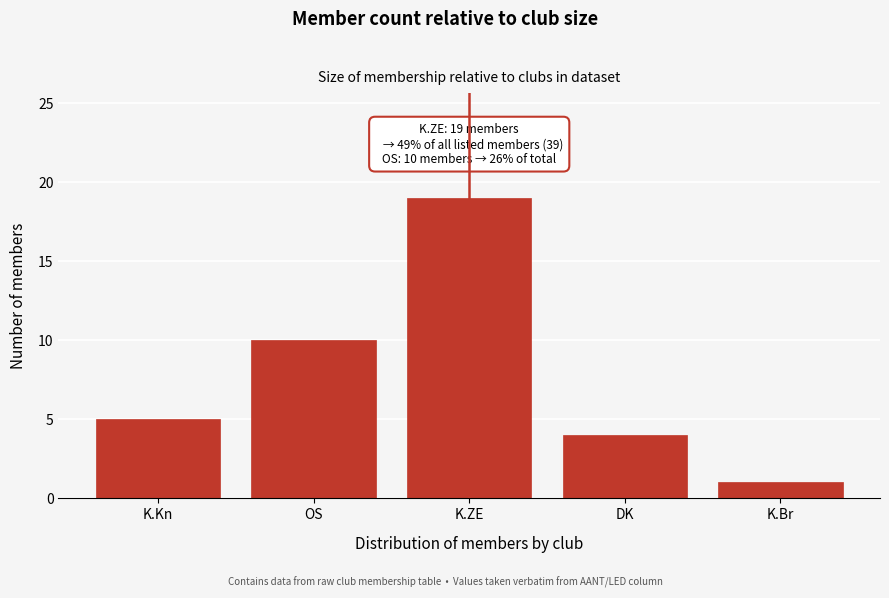

Reading left to right, list all the values displayed in this chart.

K.Kn=5	OS=10	K.ZE=19	DK=4	K.Br=1